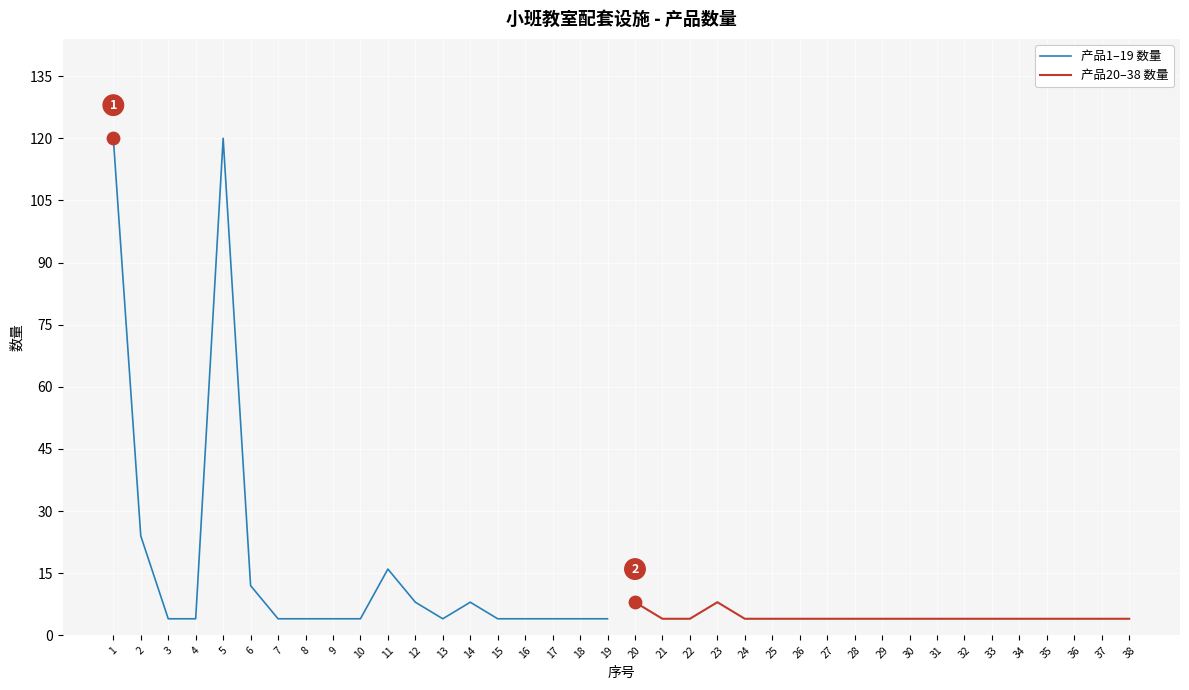

Which series reaches the minimum Y coordinate?

产品1–19 数量